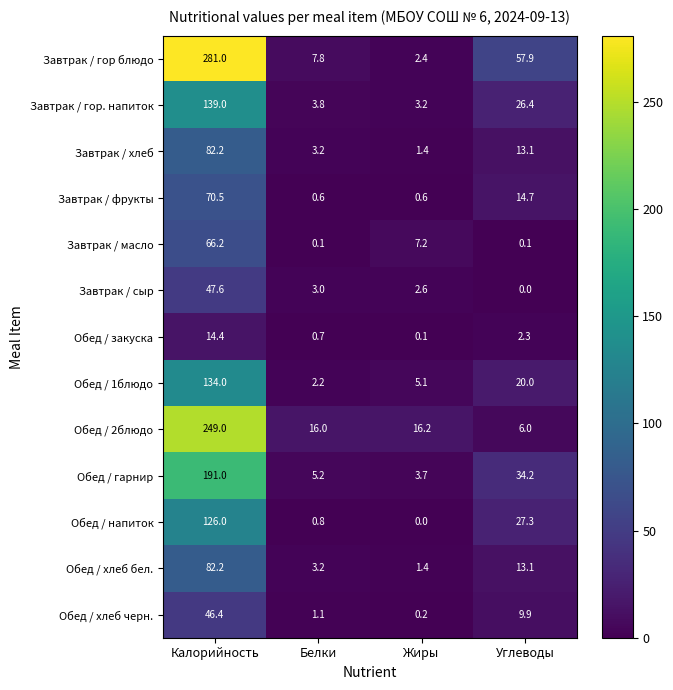

Is it true that Завтрак / гор блюдо equals 7.8 at Белки?

True